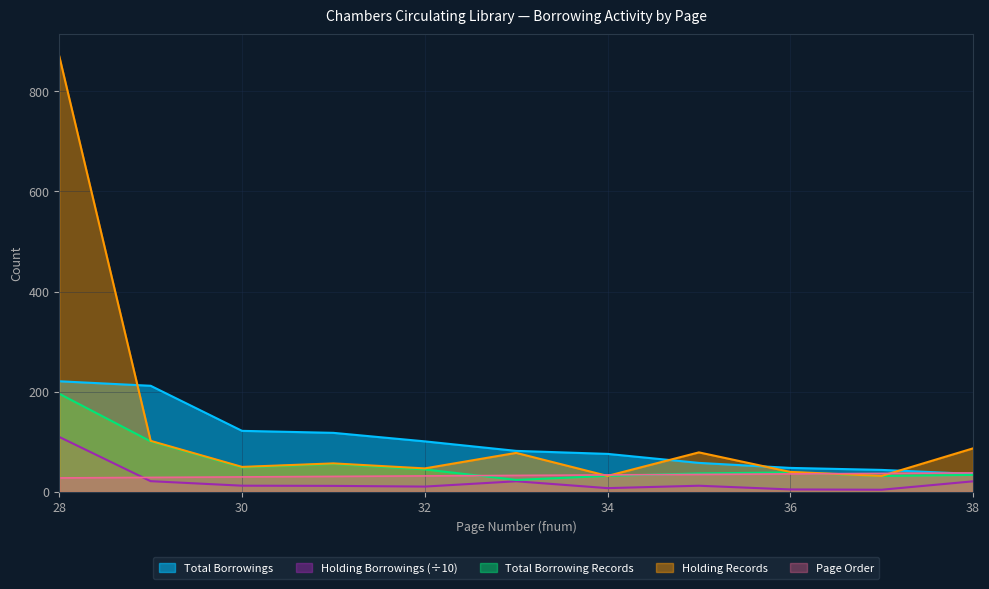

How many data points in Holding Records are less than 57?

5